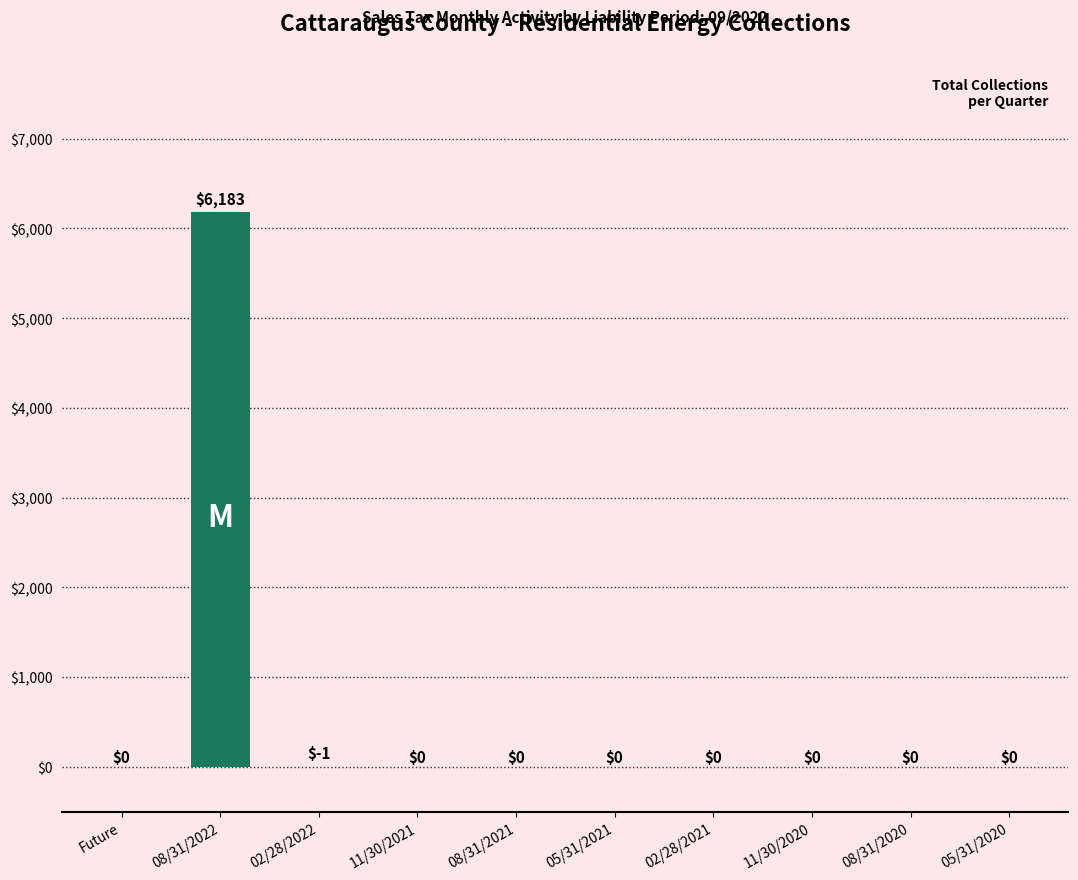

Is it true that the value at 02/28/2022 is -1.2?

True